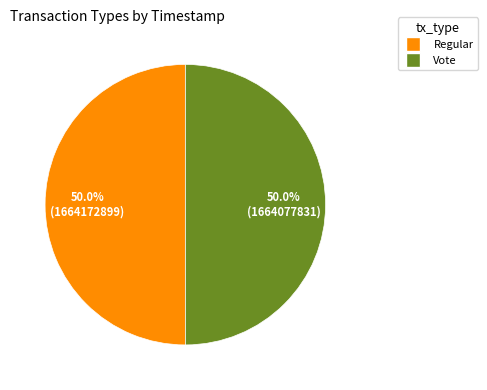

How much of the chart is everything except Regular?

50.0%